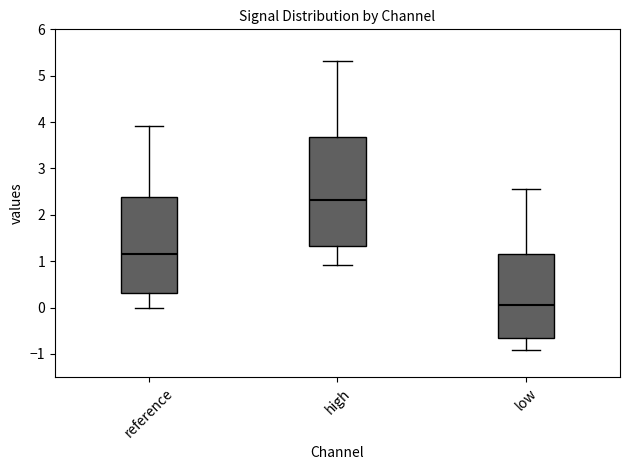

Which box's median line is the highest?

high